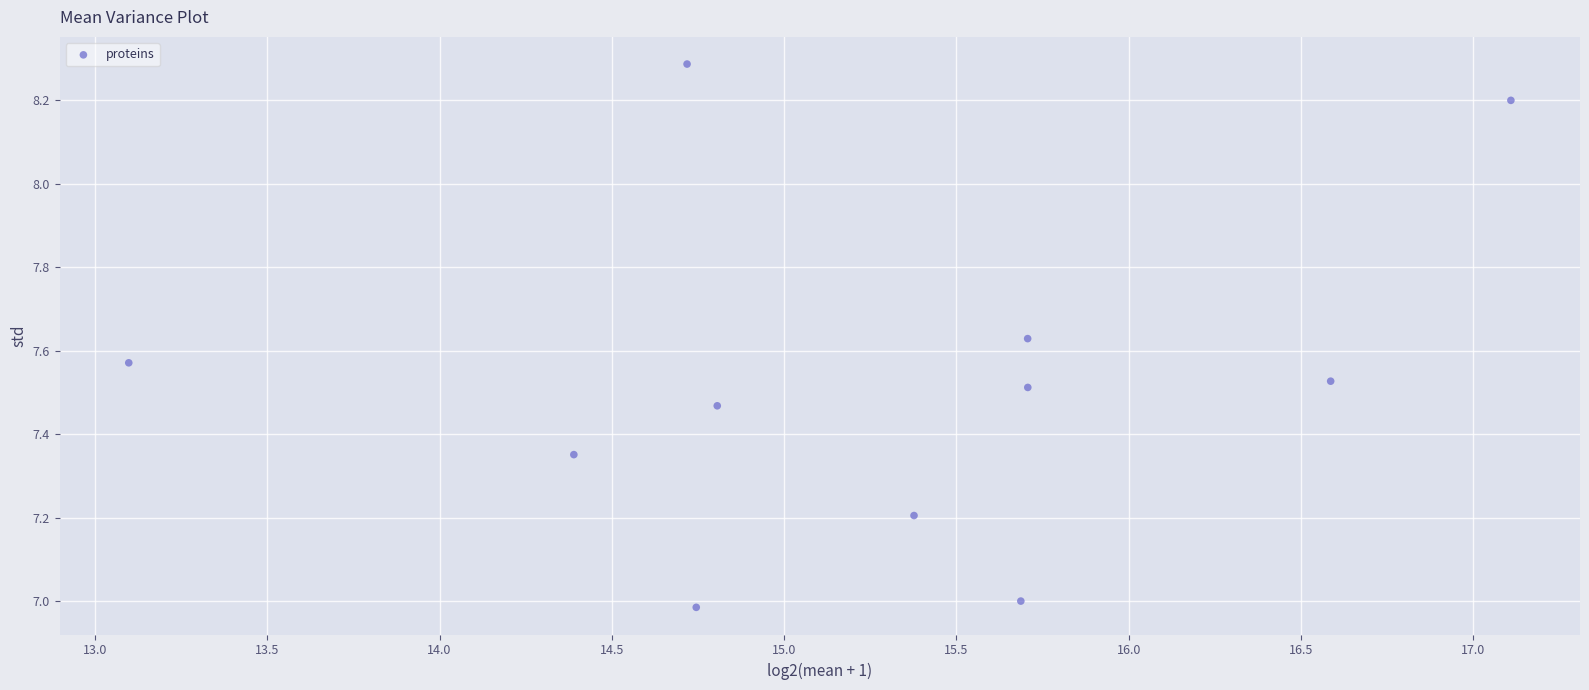

What is the range of X values (max minus min)?

4.0